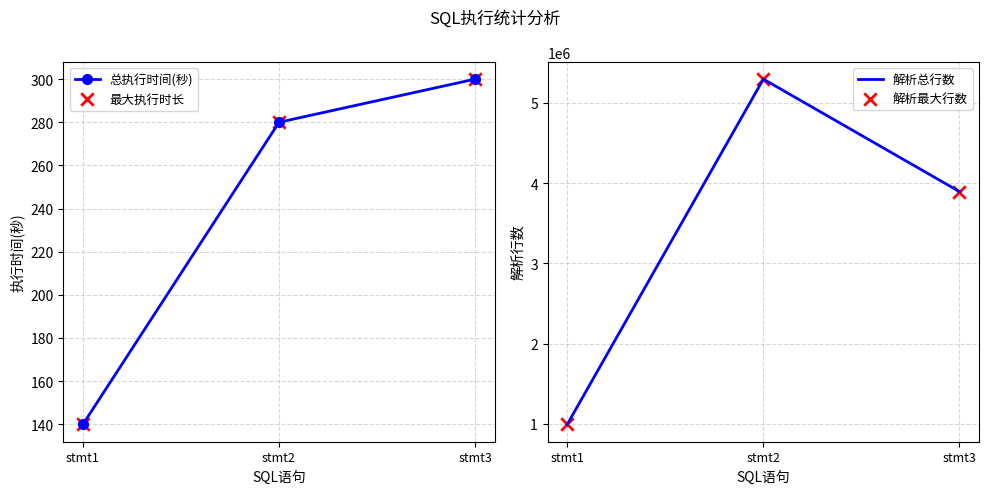

At which category is the sum across all series the highest?

stmt2